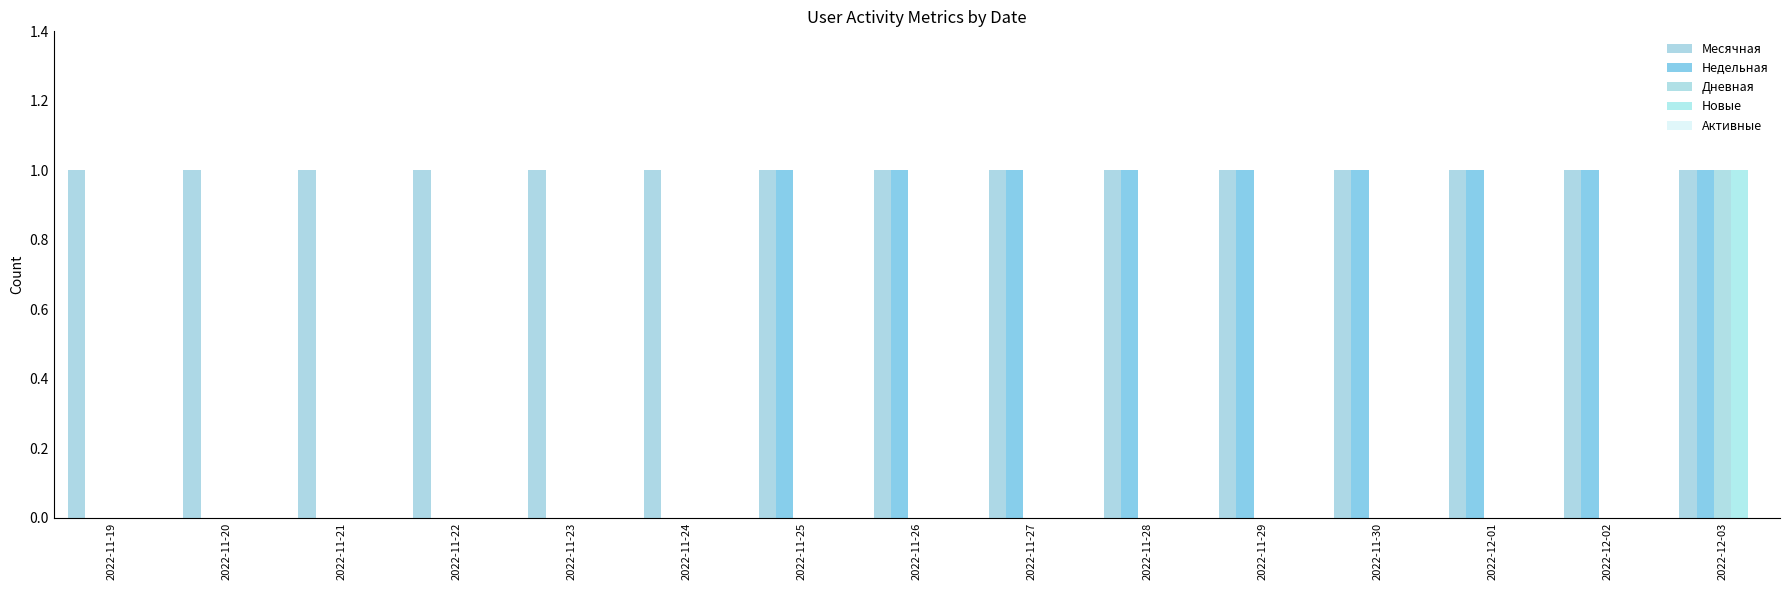

Count the number of categories in the chart.

15